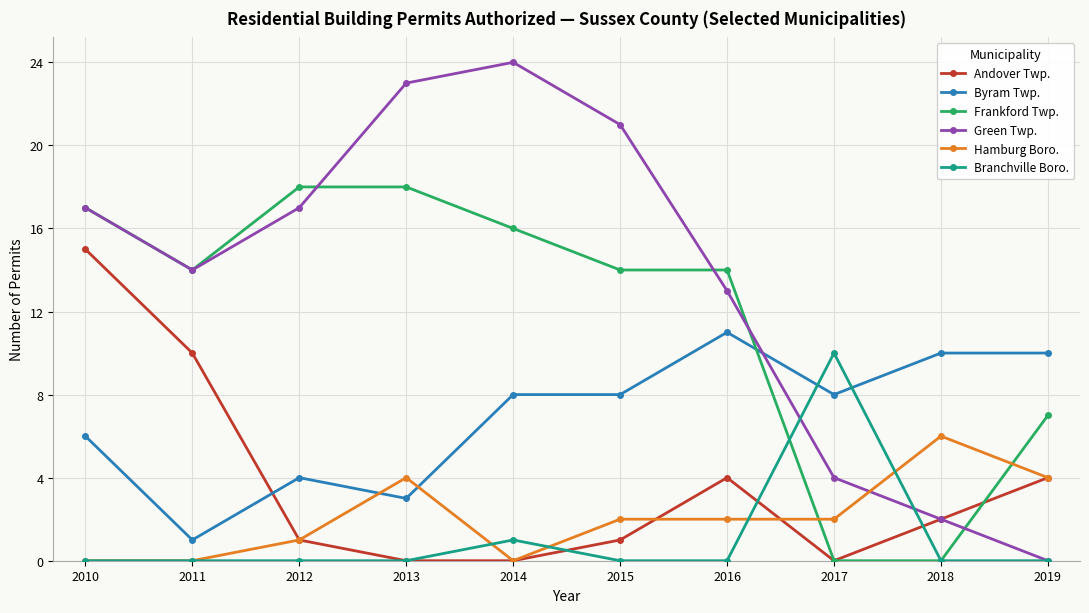

True or false: Hamburg Boro. has a value of 4 at 2019.

True